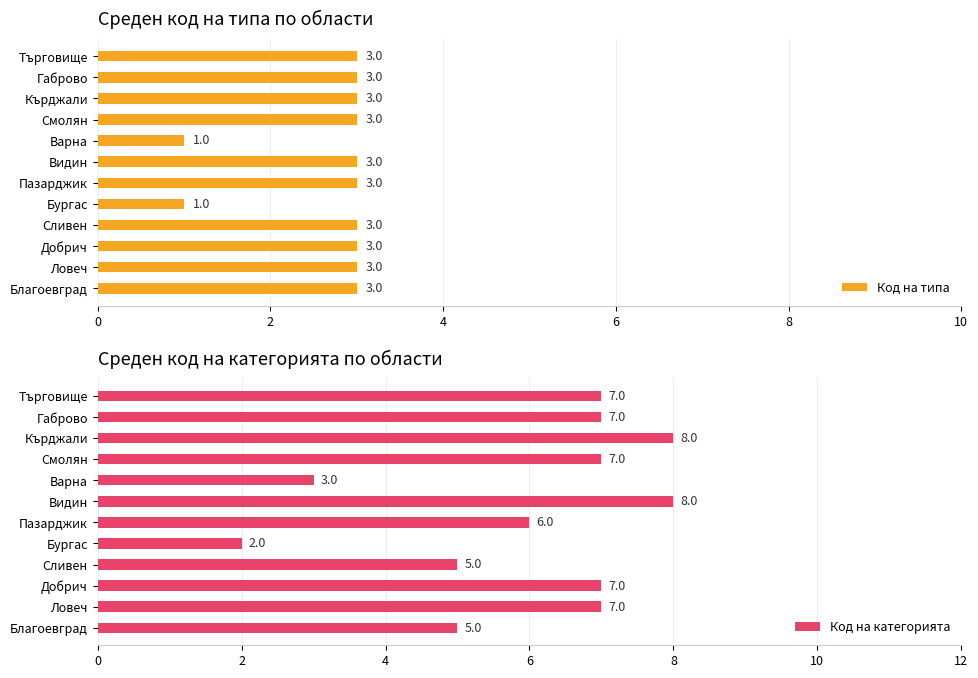

List the series in order of their overall mean, lowest first.

Код на типа, Код на категорията